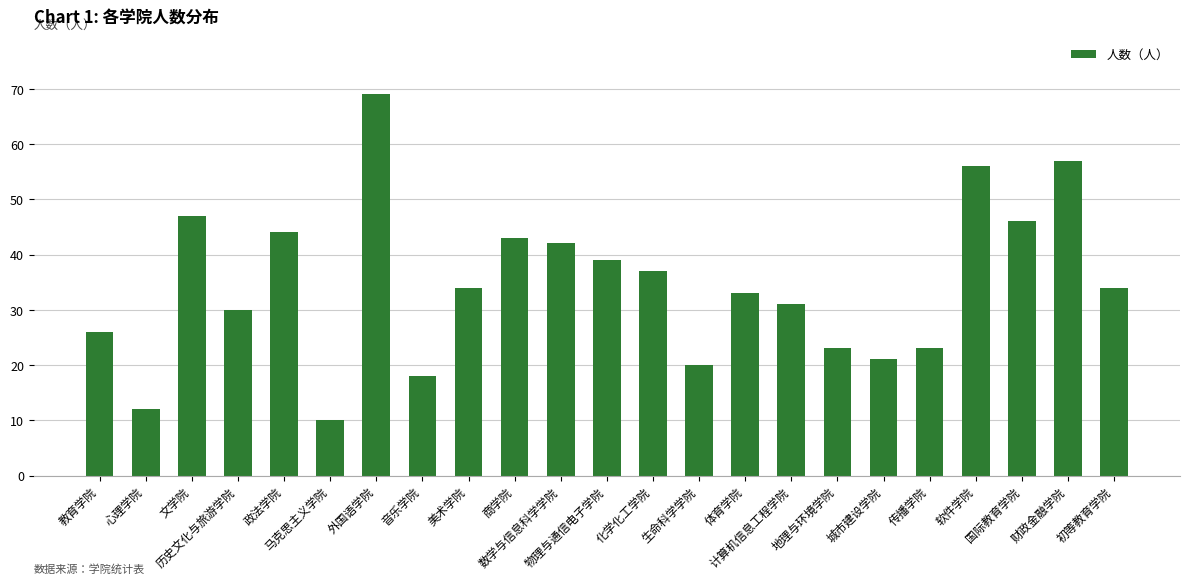

Reading left to right, extract all data points from this chart.

26	12	47	30	44	10	69	18	34	43	42	39	37	20	33	31	23	21	23	56	46	57	34